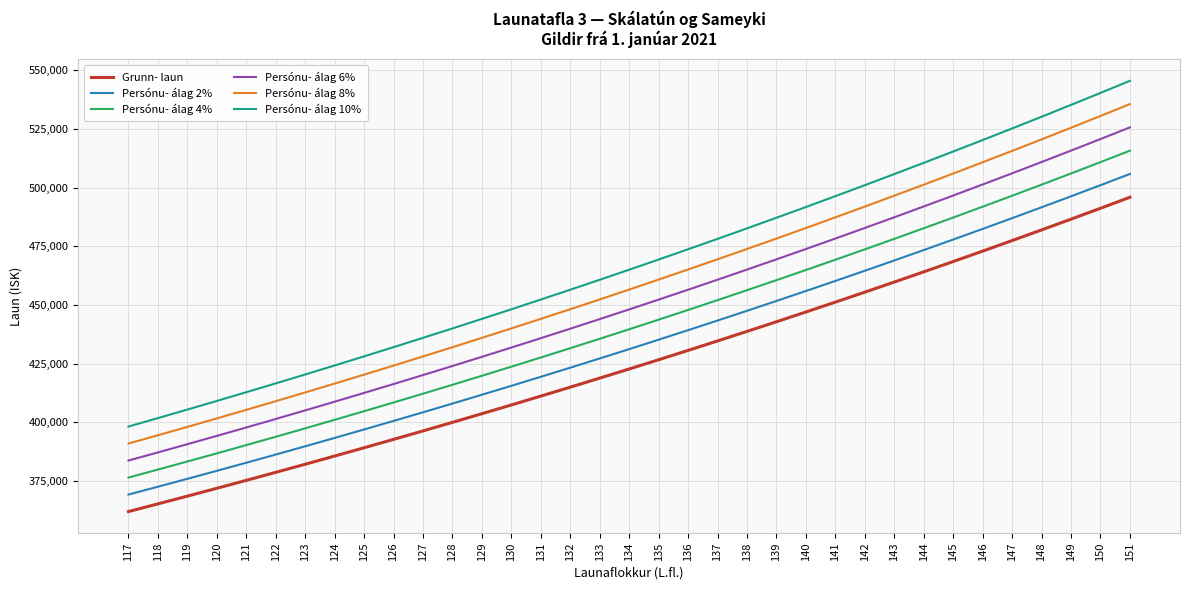

True or false: Persónu- álag 2% and Persónu- álag 8% cross at least once.

False